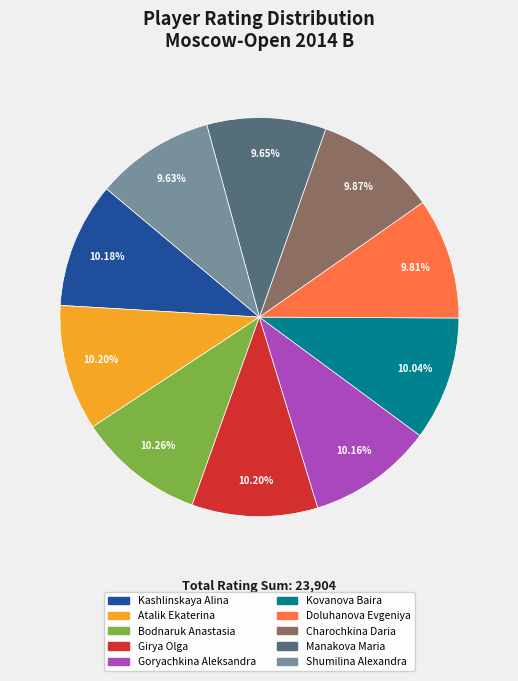

Does Goryachkina Aleksandra represent more than half of the total?

No